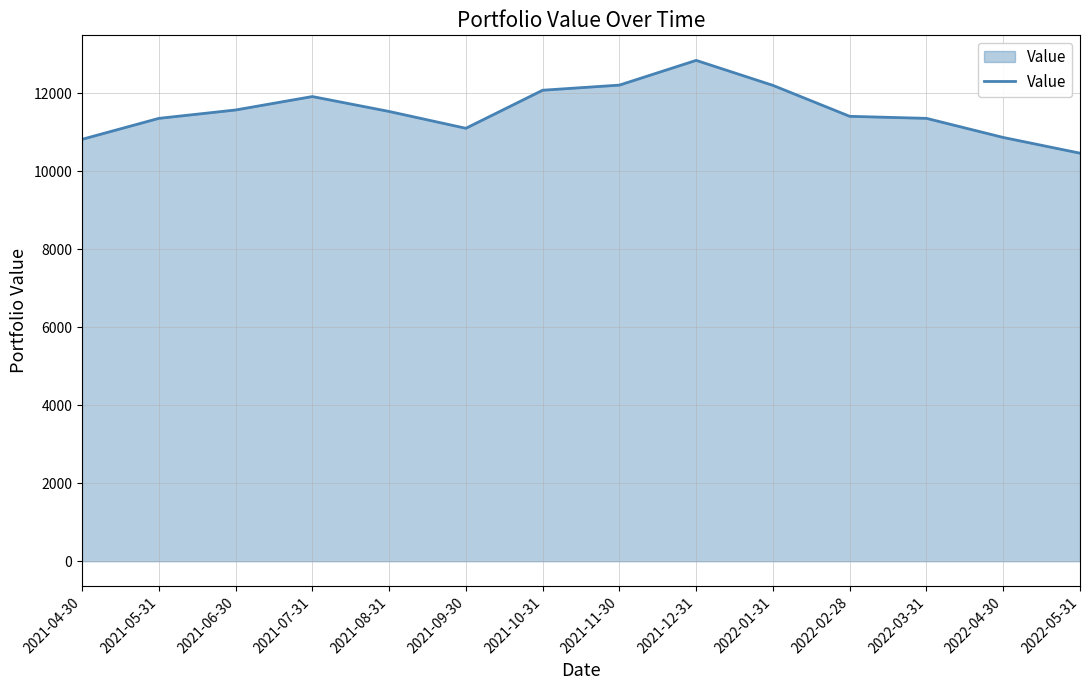

At which category does the data reach its first local peak?

2021-07-31